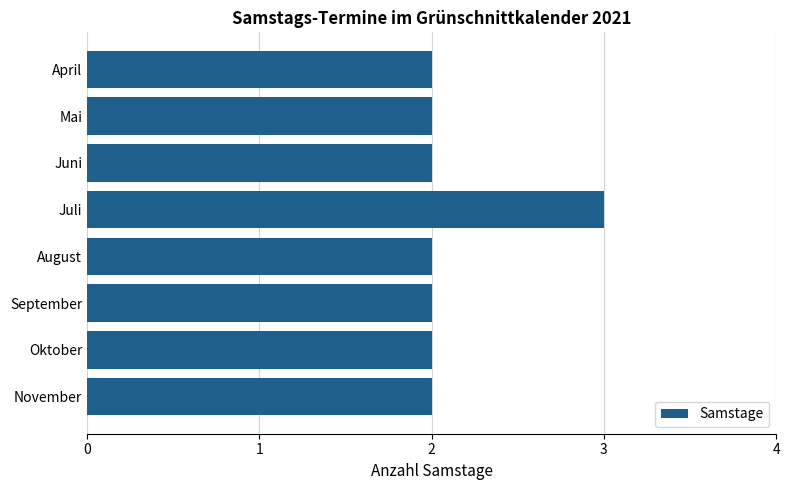

What is the maximum value shown in the chart?

3